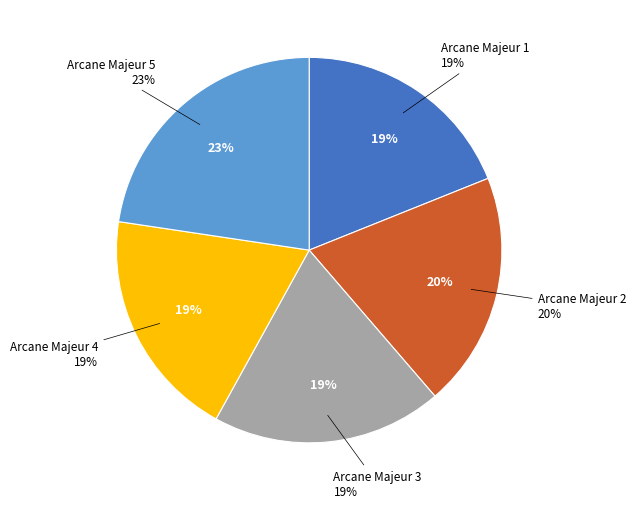

To the nearest percent, what is the difference between the Arcane Majeur 1 and Arcane Majeur 2 slice percentages?

1%